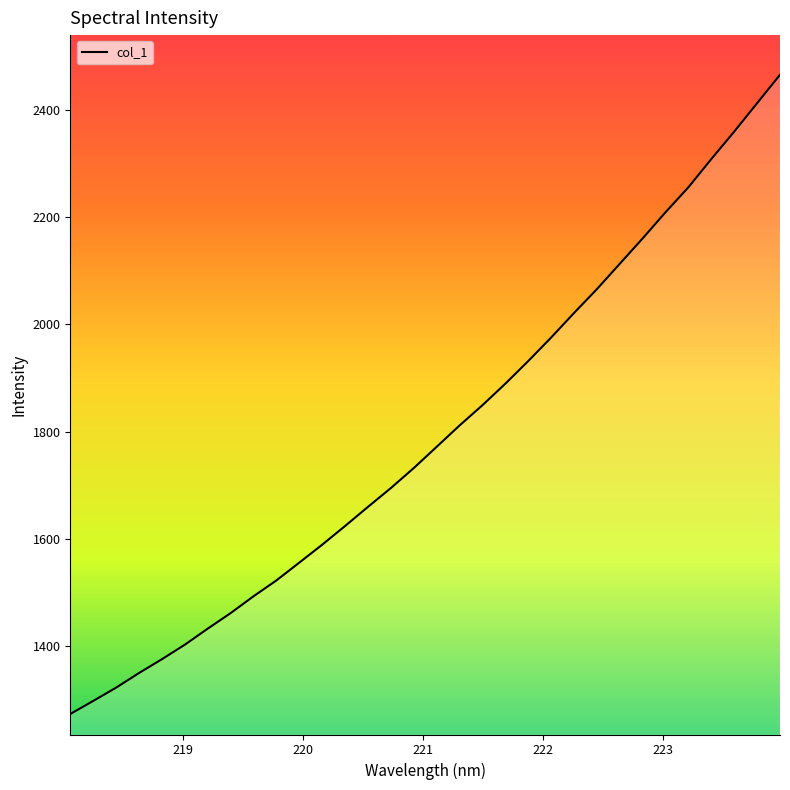

What is the difference between the maximum and minimum values?

1191.3